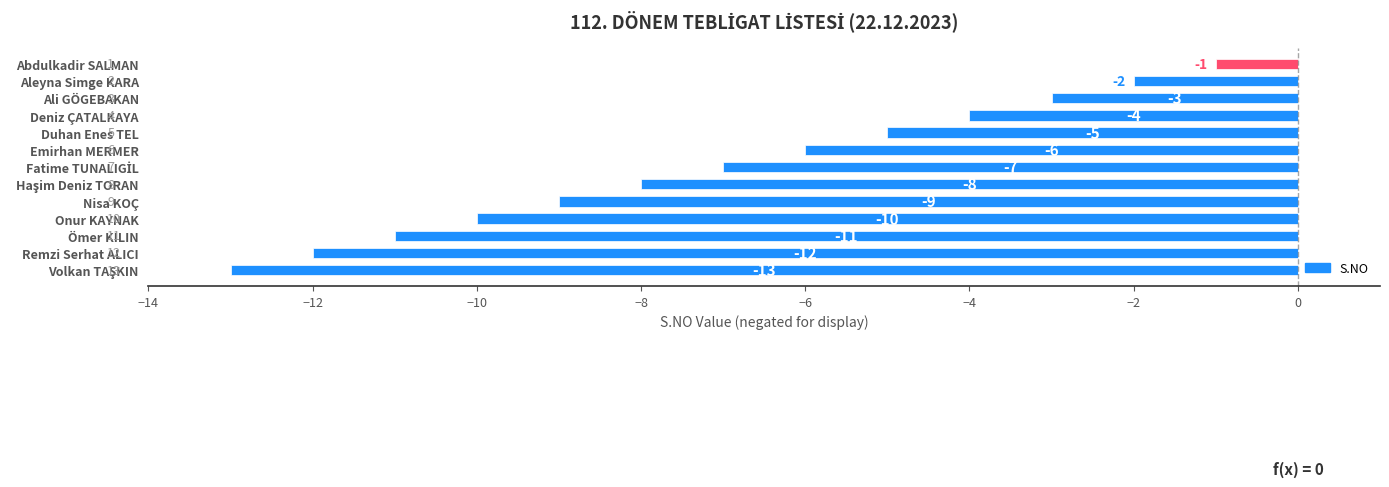

What is the minimum value shown in the chart?

-13